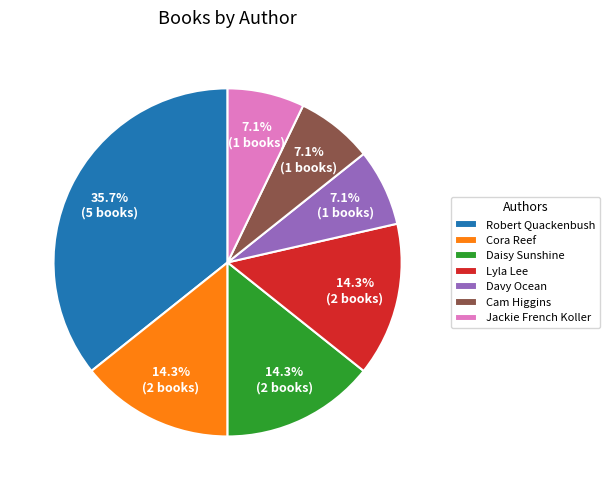

Which has a higher value, Davy Ocean or Daisy Sunshine?

Daisy Sunshine